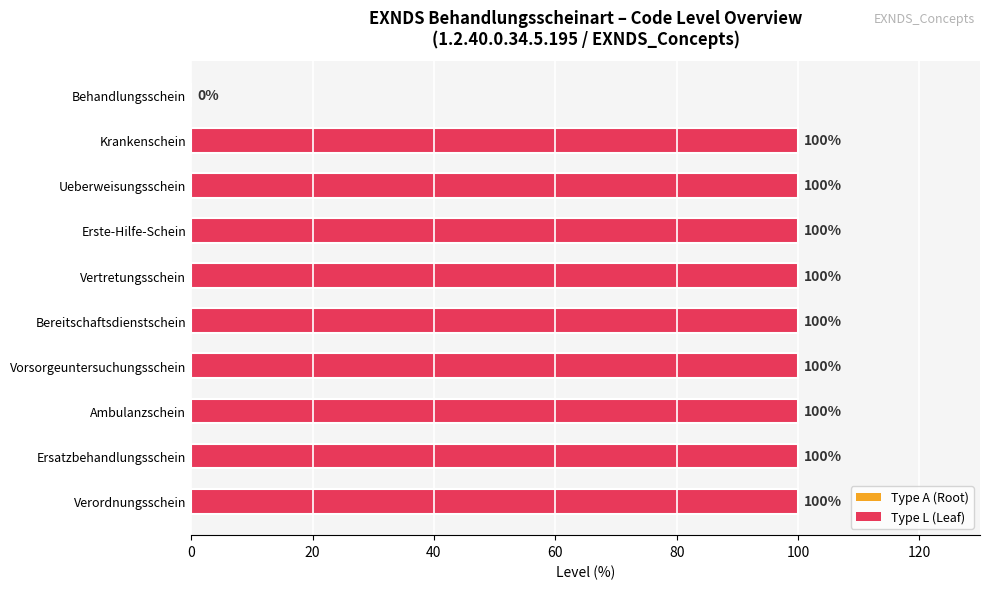

At which label is the value closest to 50?

Behandlungsschein